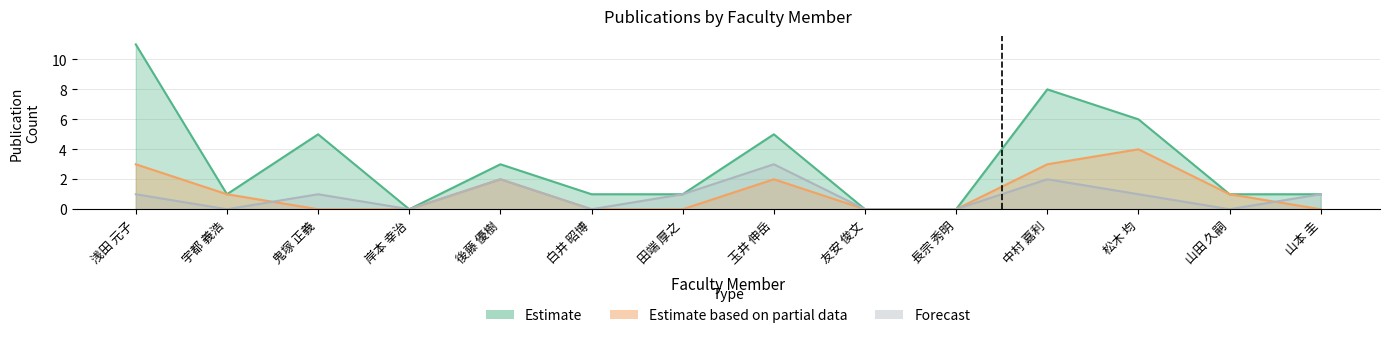

At which category does Forecast reach its first local peak?

鬼塚 正義